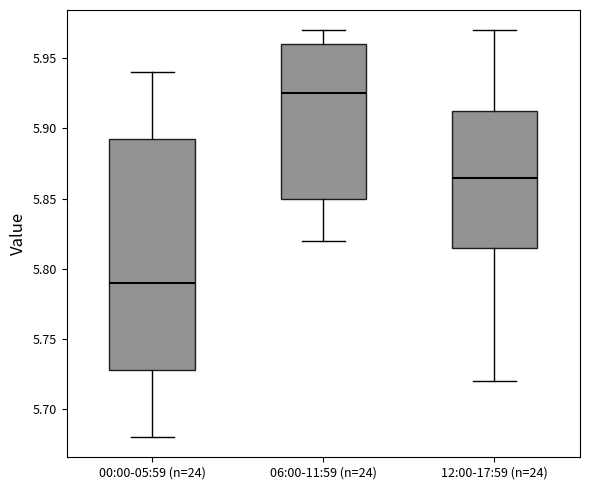

Where is the upper edge of the box for 00:00-05:59 (n=24) on the y-axis? The values are not printed on the chart, so give them approximately, as read against the axis.

5.895